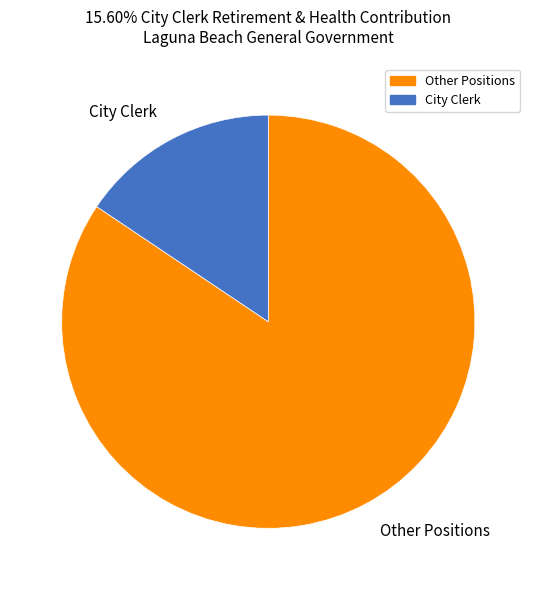

What is the smallest slice in the pie chart?

City Clerk